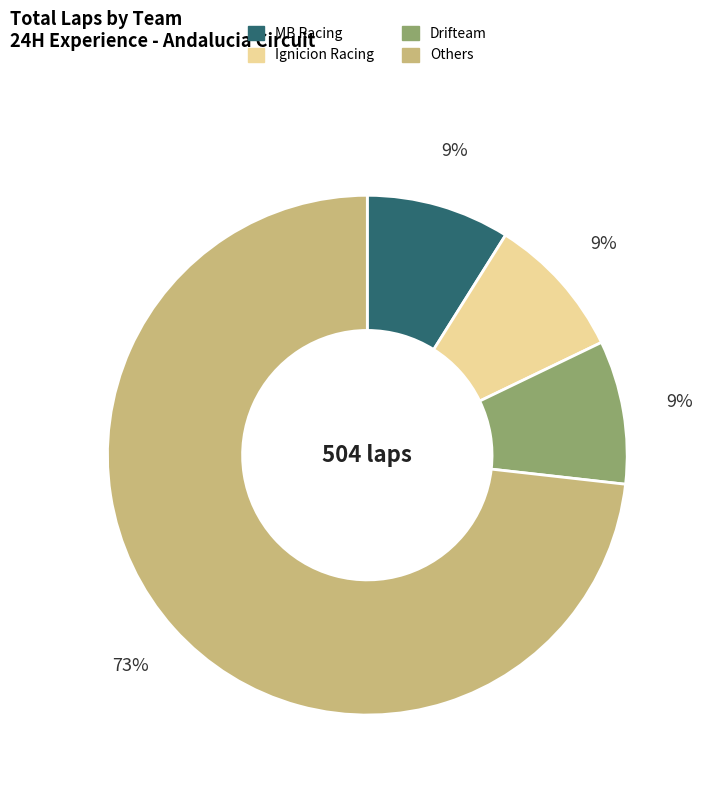

Which has a higher value, MB Racing or Others?

Others